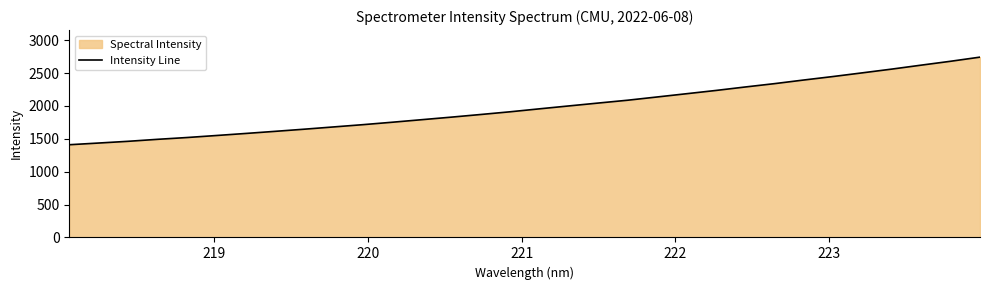

What is the difference between the maximum and minimum values?

1332.7